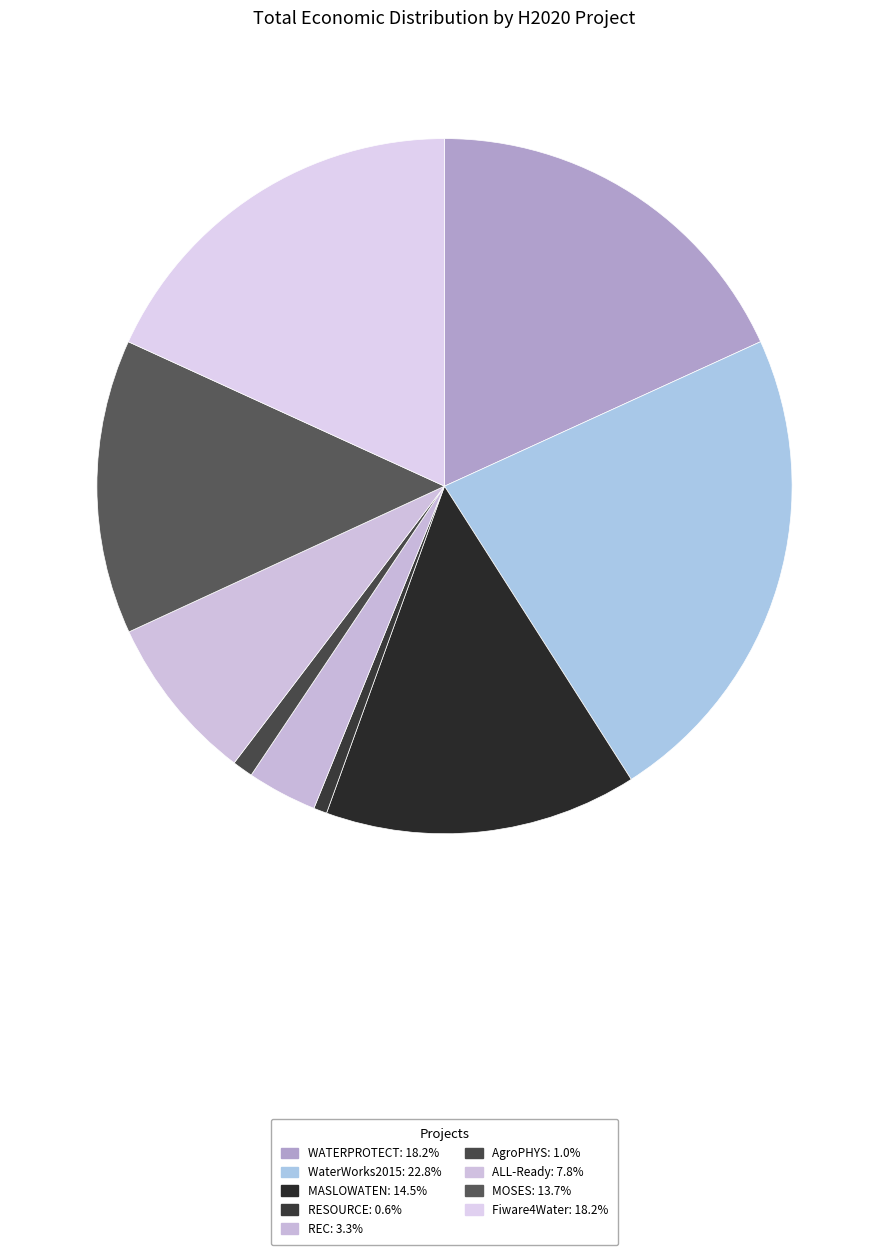

Does Fiware4Water account for over 50% of the chart?

No